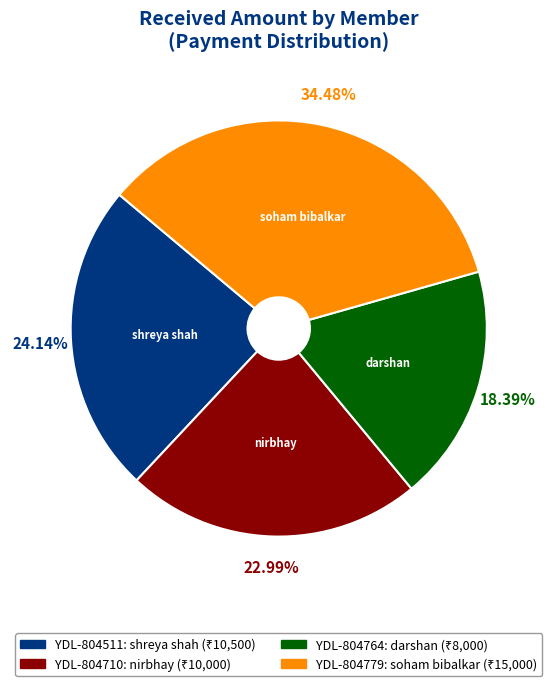

Does any single category account for the majority?

No